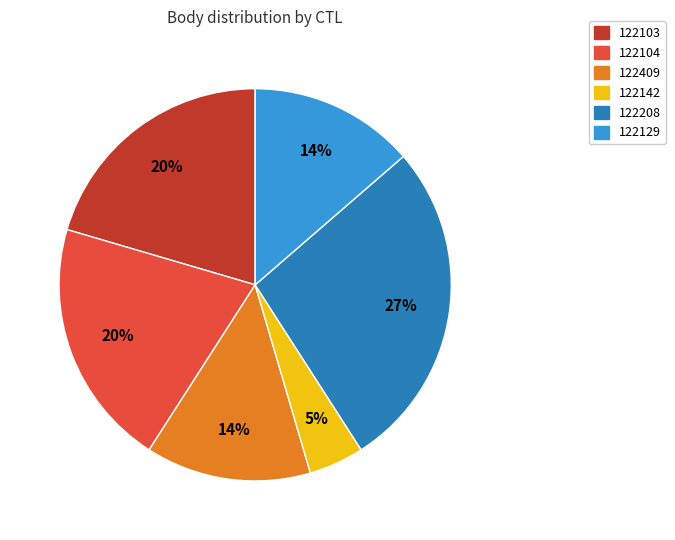

Count the number of slices in the pie.

6